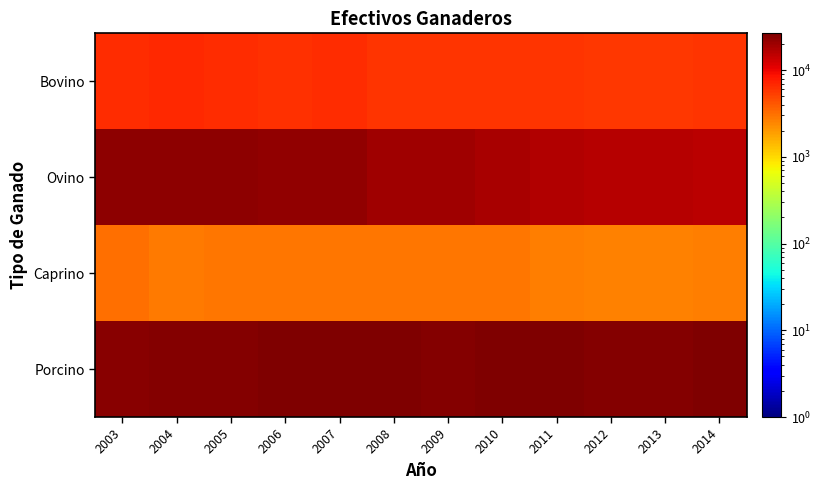

At 2010, list the series in order from largest to smallest.

Porcino, Ovino, Bovino, Caprino